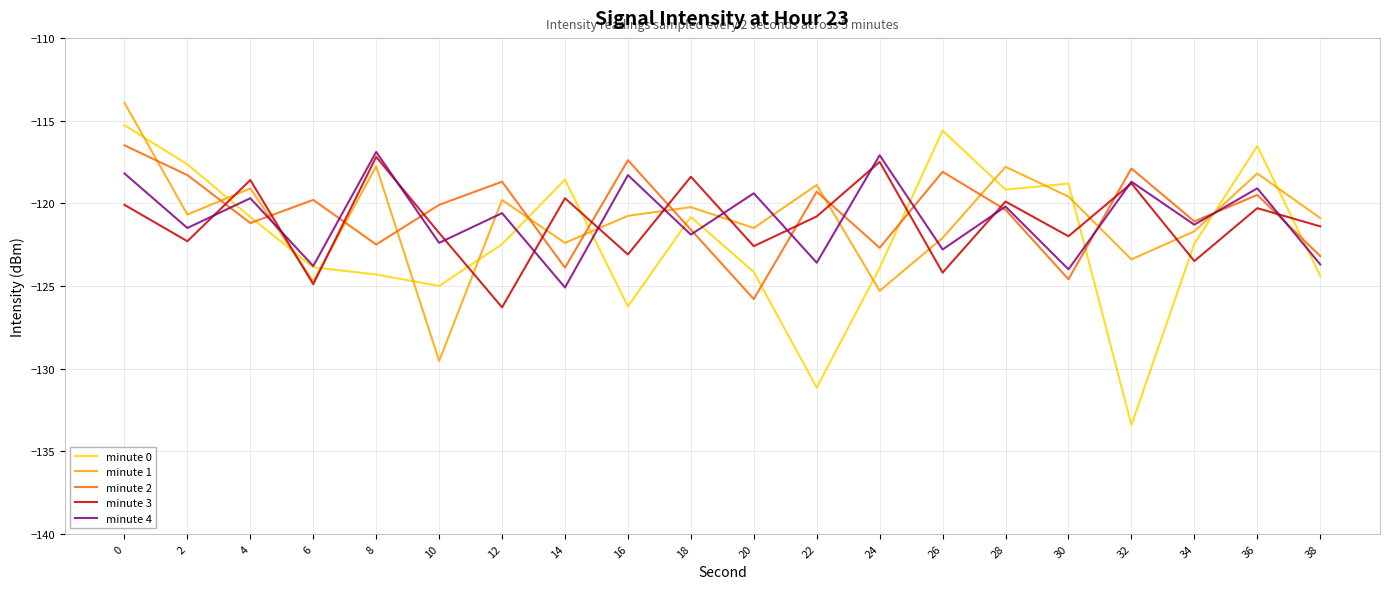

Read the minute 3 value at 38.

-121.4